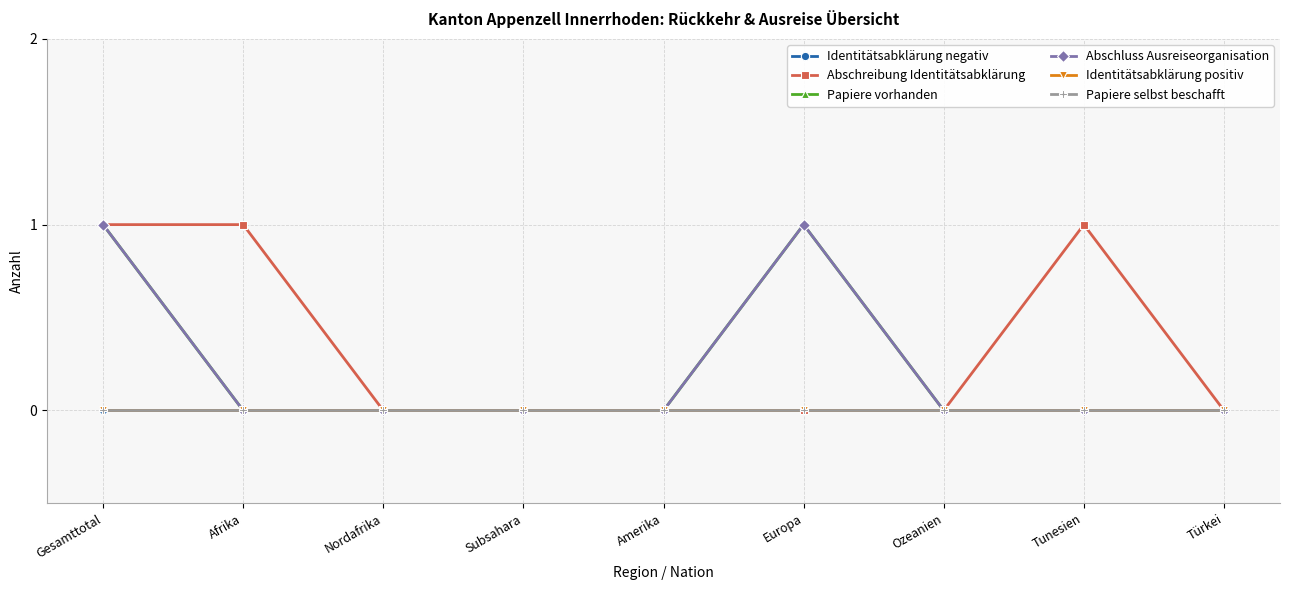

At which category is the sum across all series the highest?

Gesamttotal